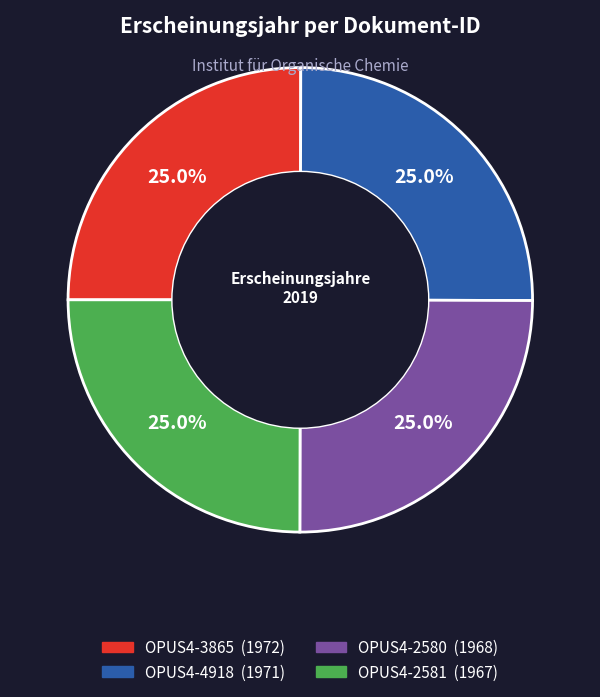

To the nearest percent, what is the average slice percentage?

25%